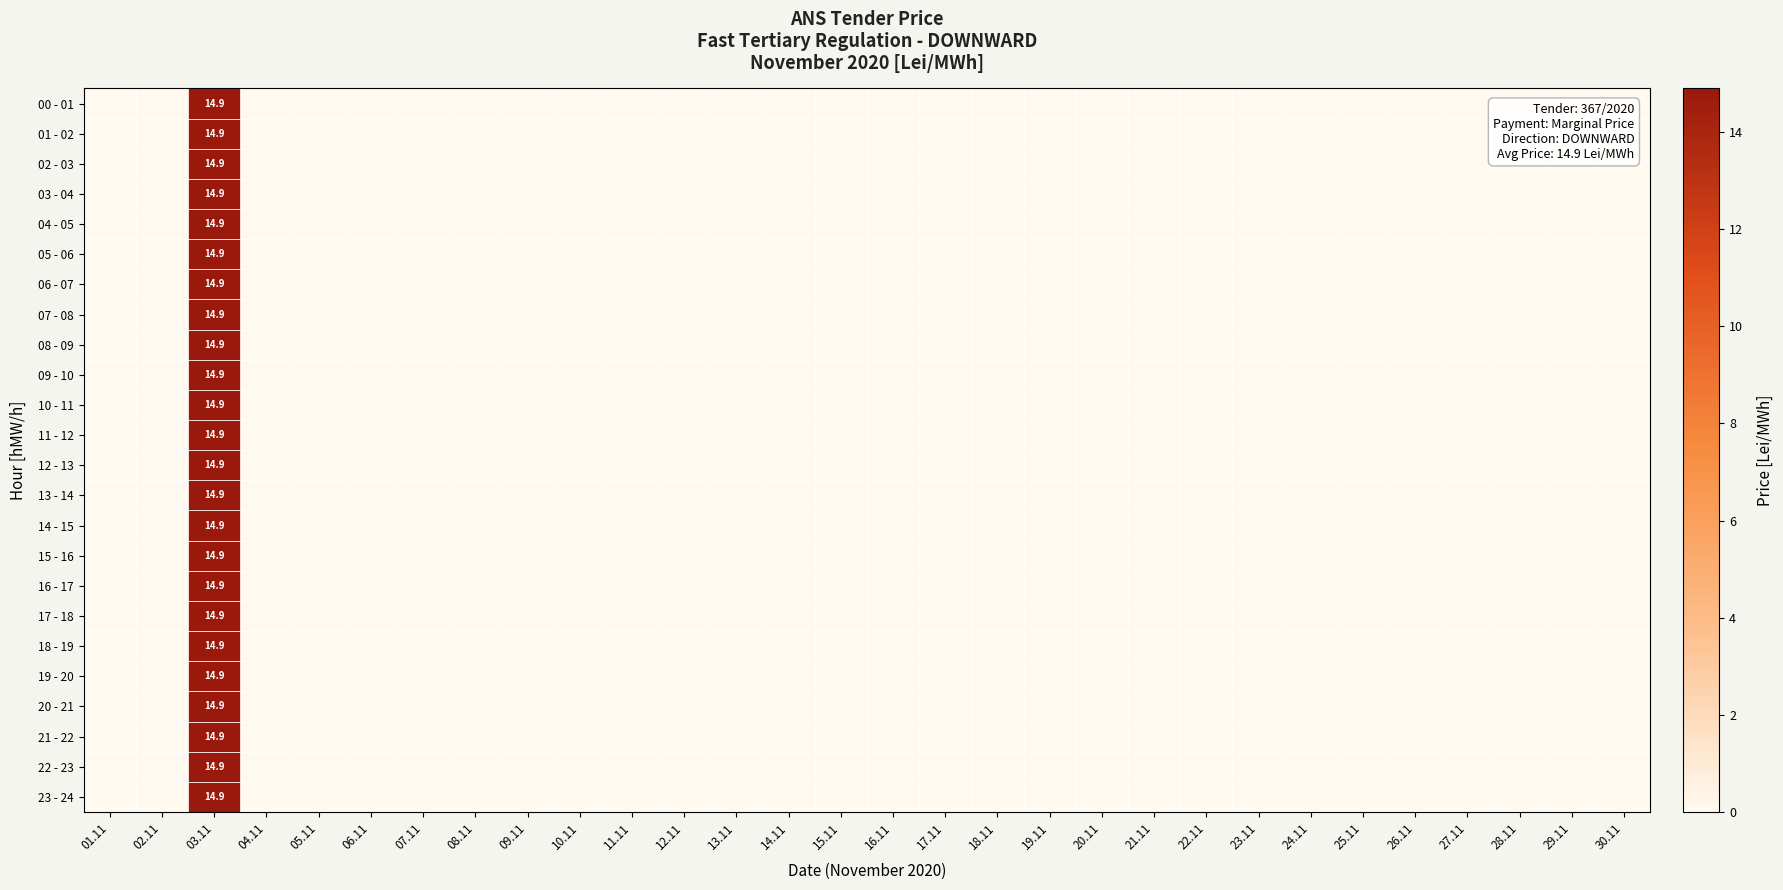

How many positive values does the 00 - 01 series have?

1